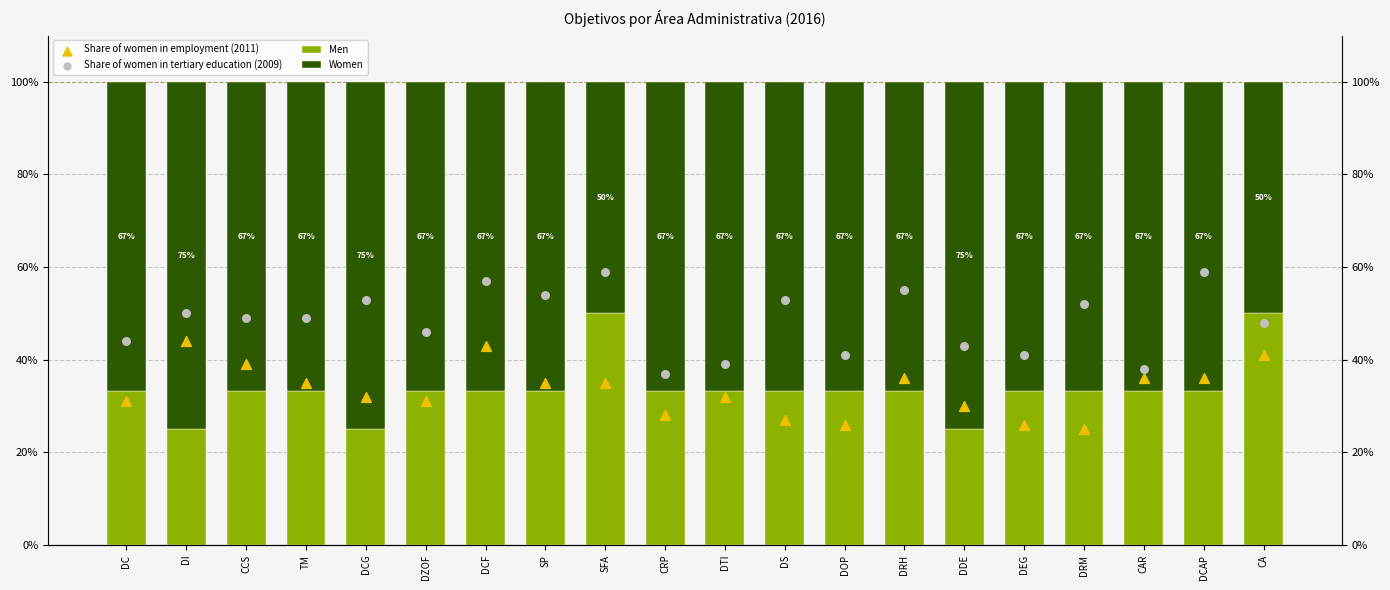

At which category is the sum across all series the highest?

DCF